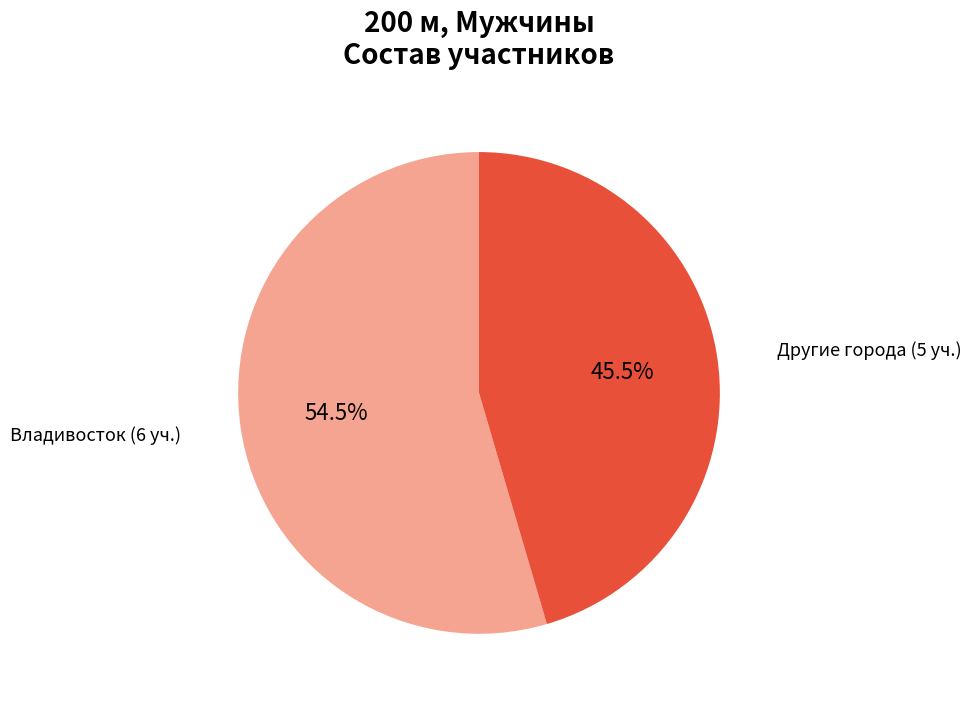

Which category has the smallest portion of the pie?

Другие города (5 уч.)